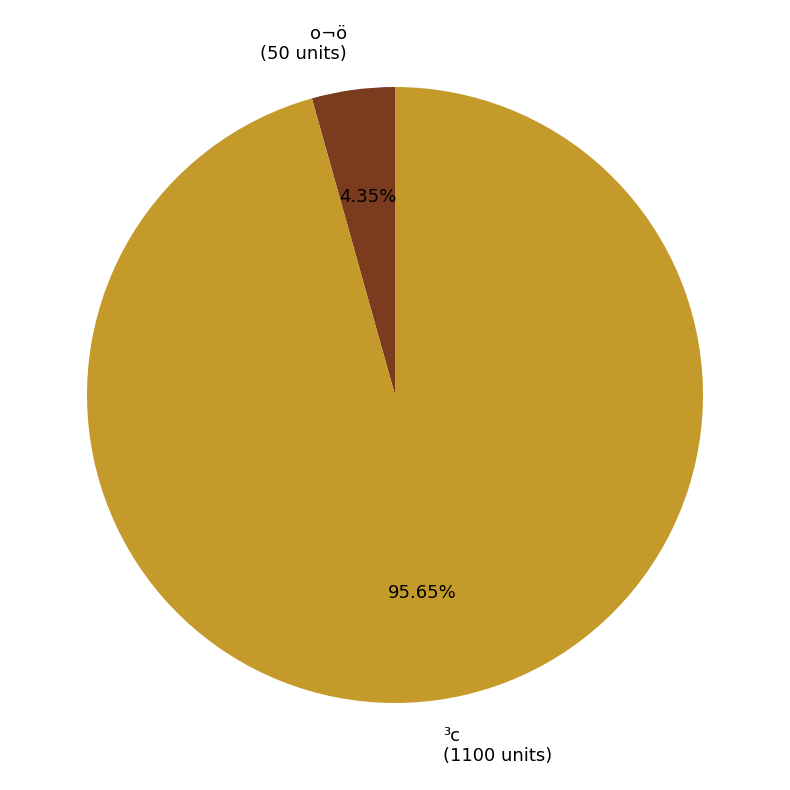

Rank the categories by value from highest to lowest.

³c (1100 units), o¬ö (50 units)